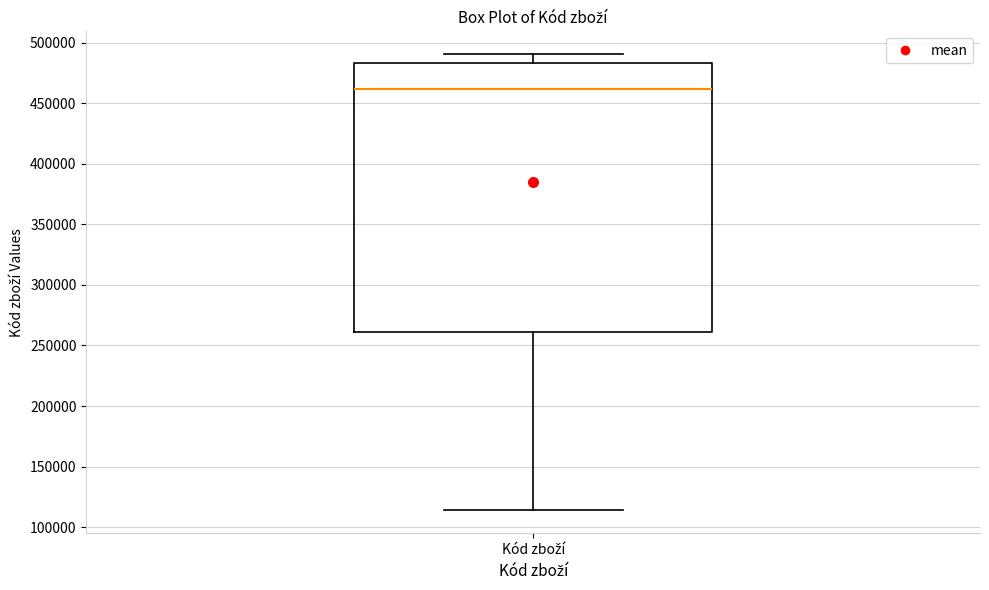

Transcribe this box plot: give where the median line is, the range the box spans, and where the two whiskers end, as read against the y-axis. The values are not printed on the chart, so give them approximately, as read against the axis.

median 460000, box 260000 to 485000, whiskers 115000 to 490000